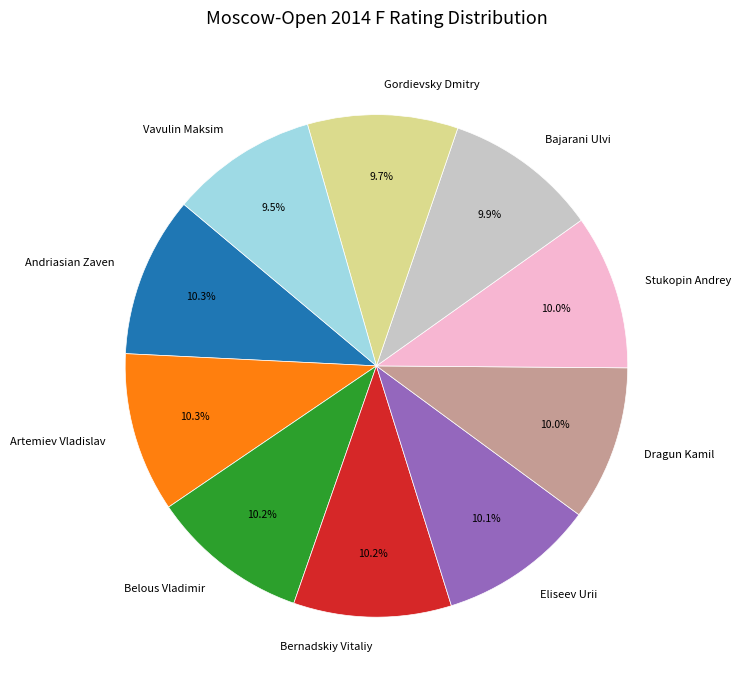

Approximately how many times larger is the value at Gordievsky Dmitry compared to Stukopin Andrey?

1.0